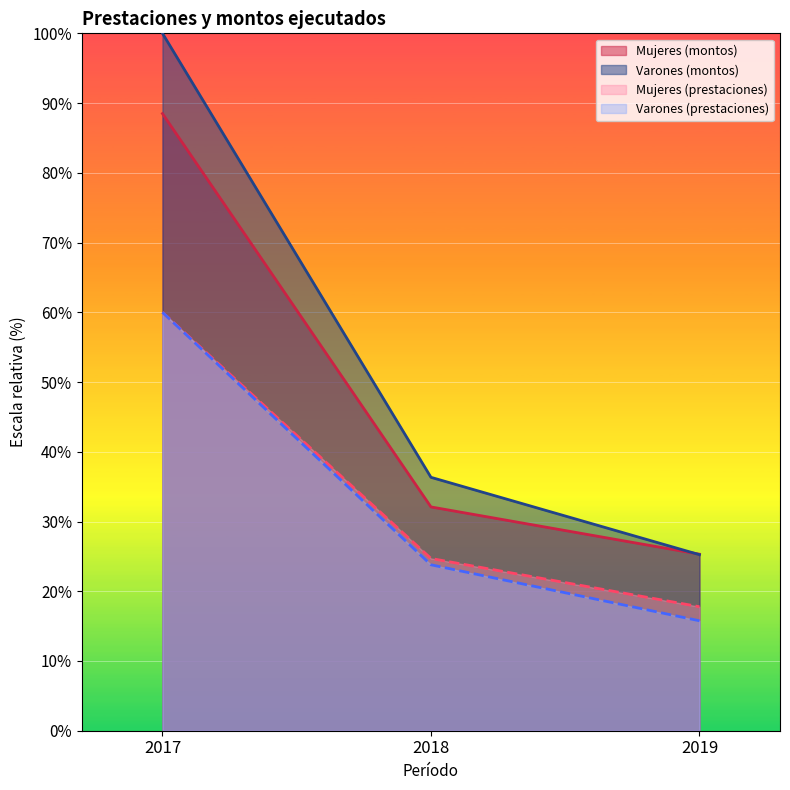

What are all the series names shown in the legend?

Mujeres (montos), Varones (montos), Mujeres (prestaciones), Varones (prestaciones)